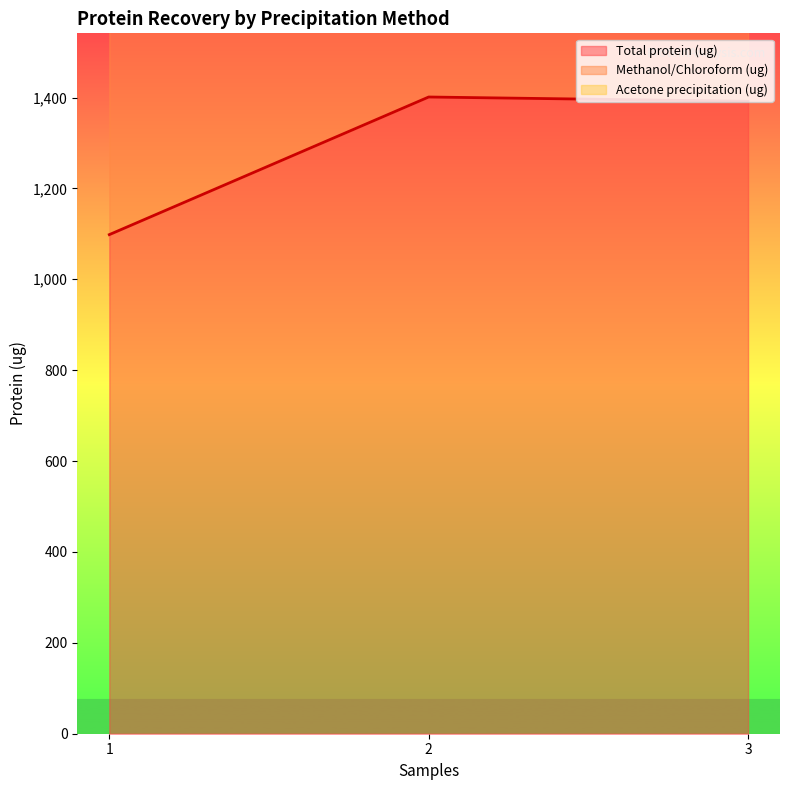

True or false: Total protein (ug) has a value of 1098.3 at 1.

True